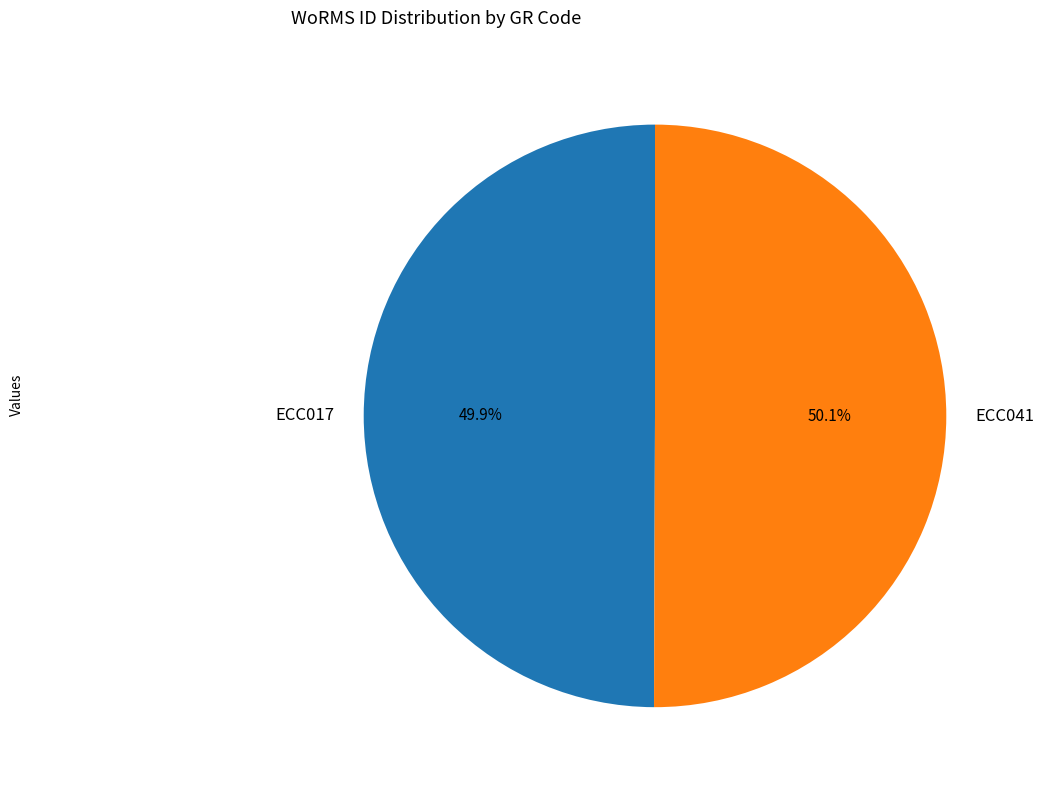

The ECC041 slice represents 50% of the pie. True or false?

True